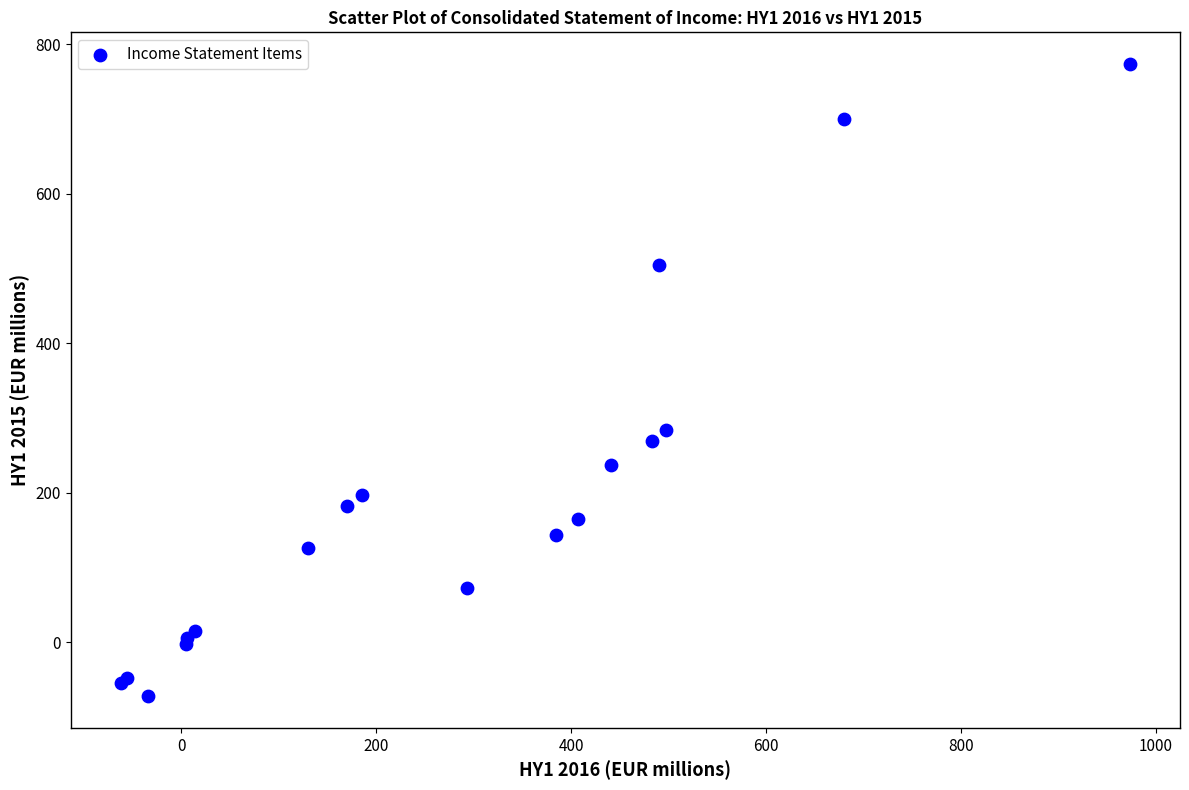

What Y value in the scatter plot is closest to 350?

284.7